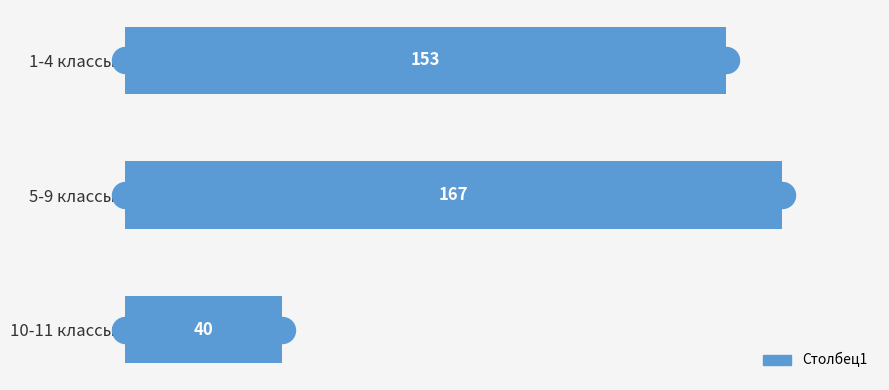

List the labels in order of value, smallest first.

10-11 классы, 1-4 классы, 5-9 классы